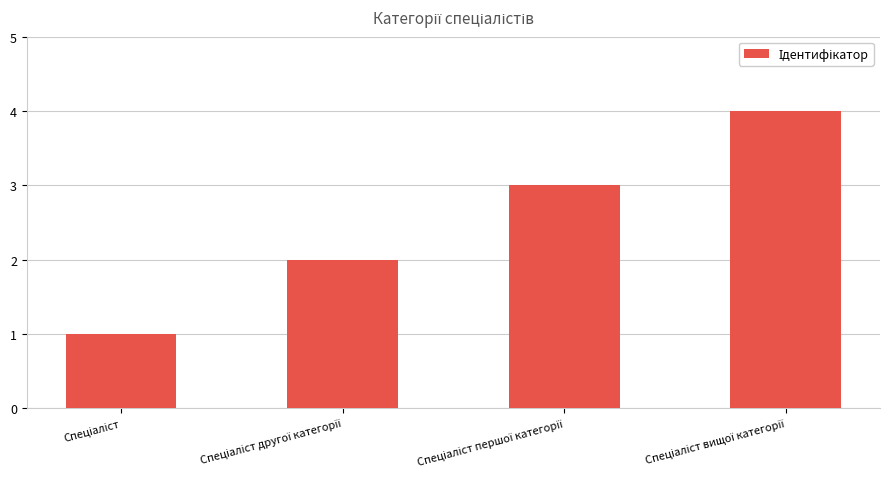

What is the sum of all values?

10